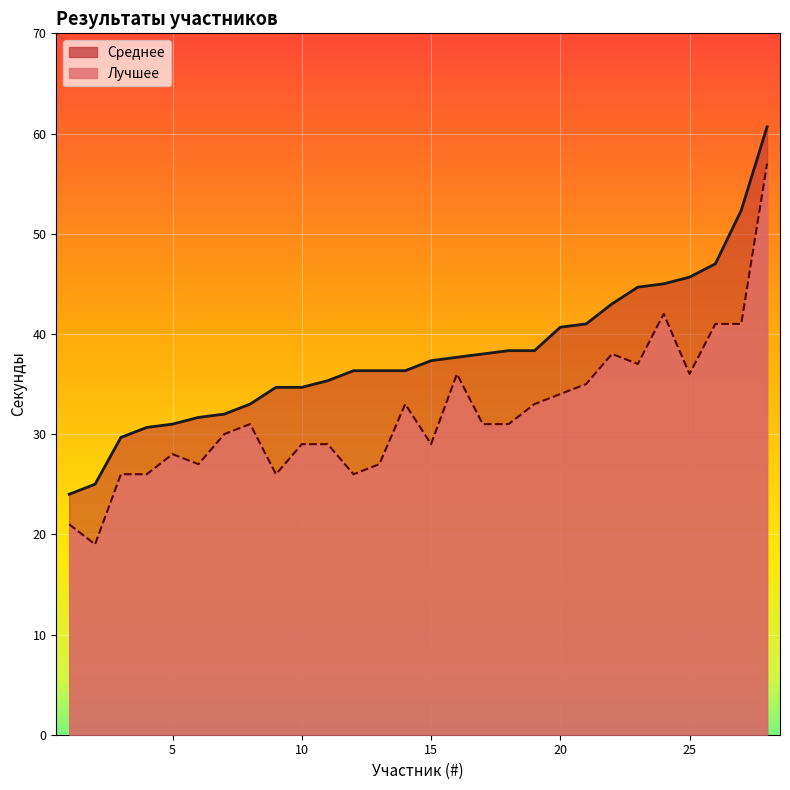

What are all the series names shown in the legend?

Лучшее, Среднее